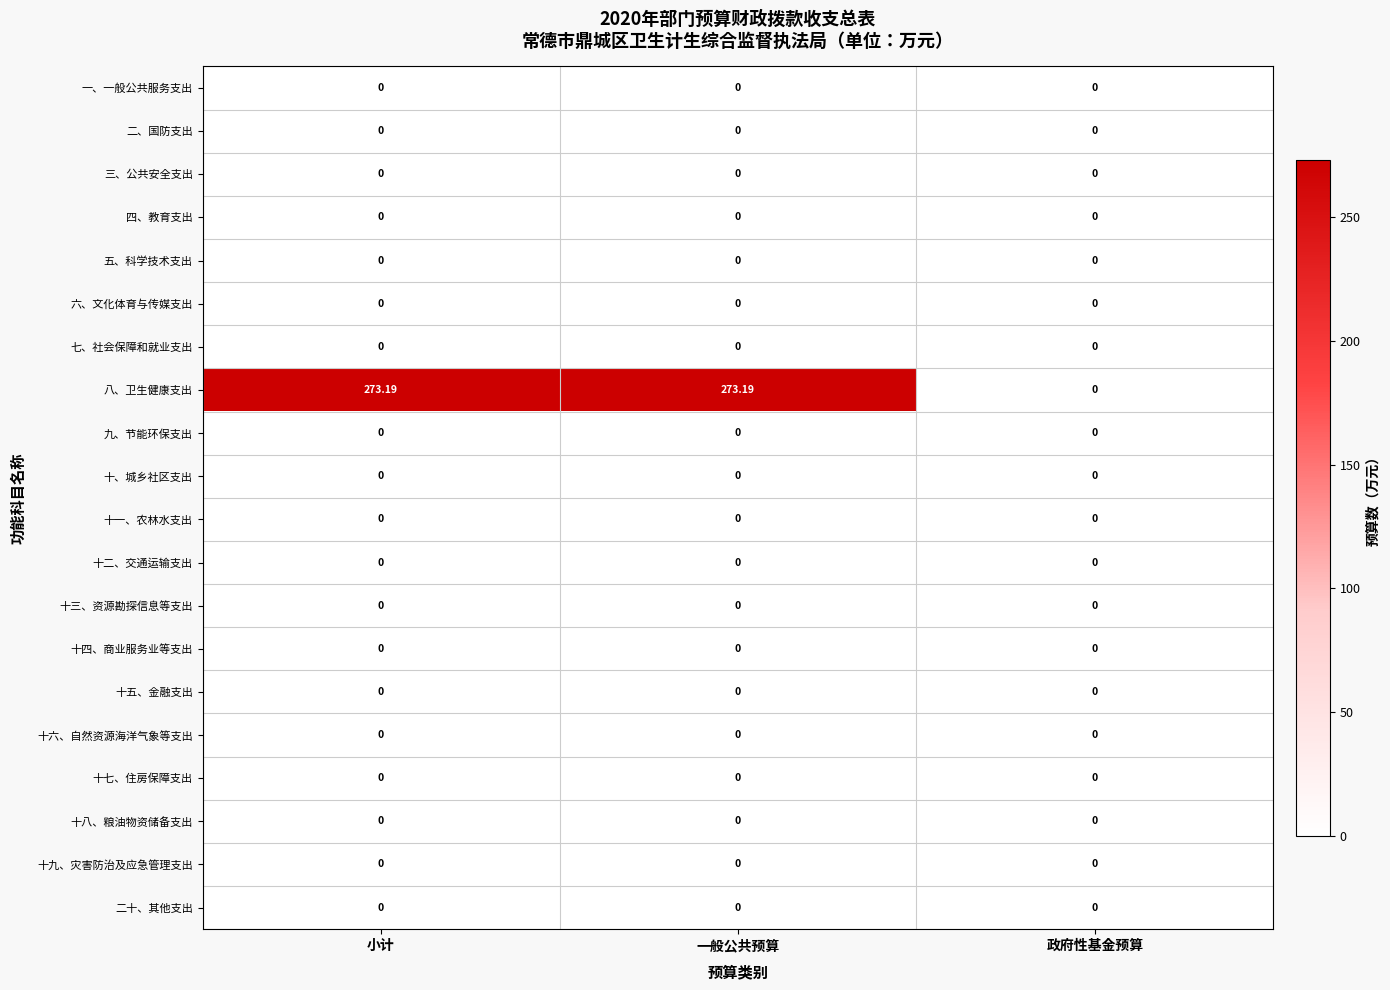

Which series has the largest range (max minus min)?

八、卫生健康支出